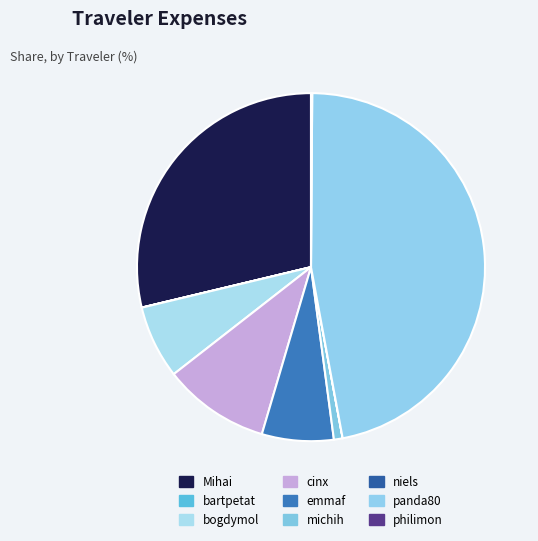

How many segments does this pie chart have?

9